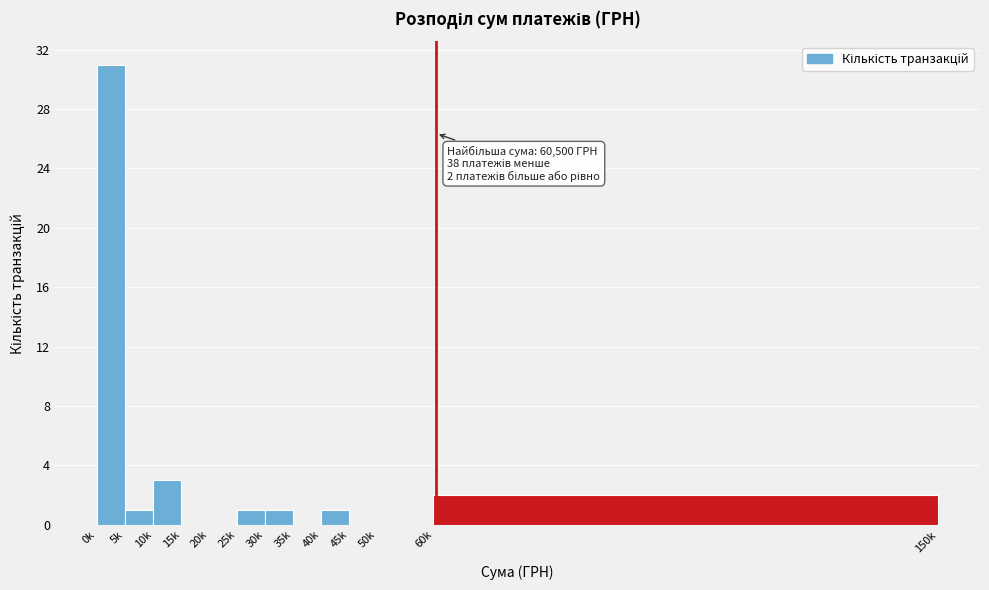

Reading left to right, transcribe all the data shown in this chart.

0k=31	5k=1	10k=3	15k=0	20k=0	25k=1	30k=1	35k=0	40k=1	45k=0	50k=0	60k=2